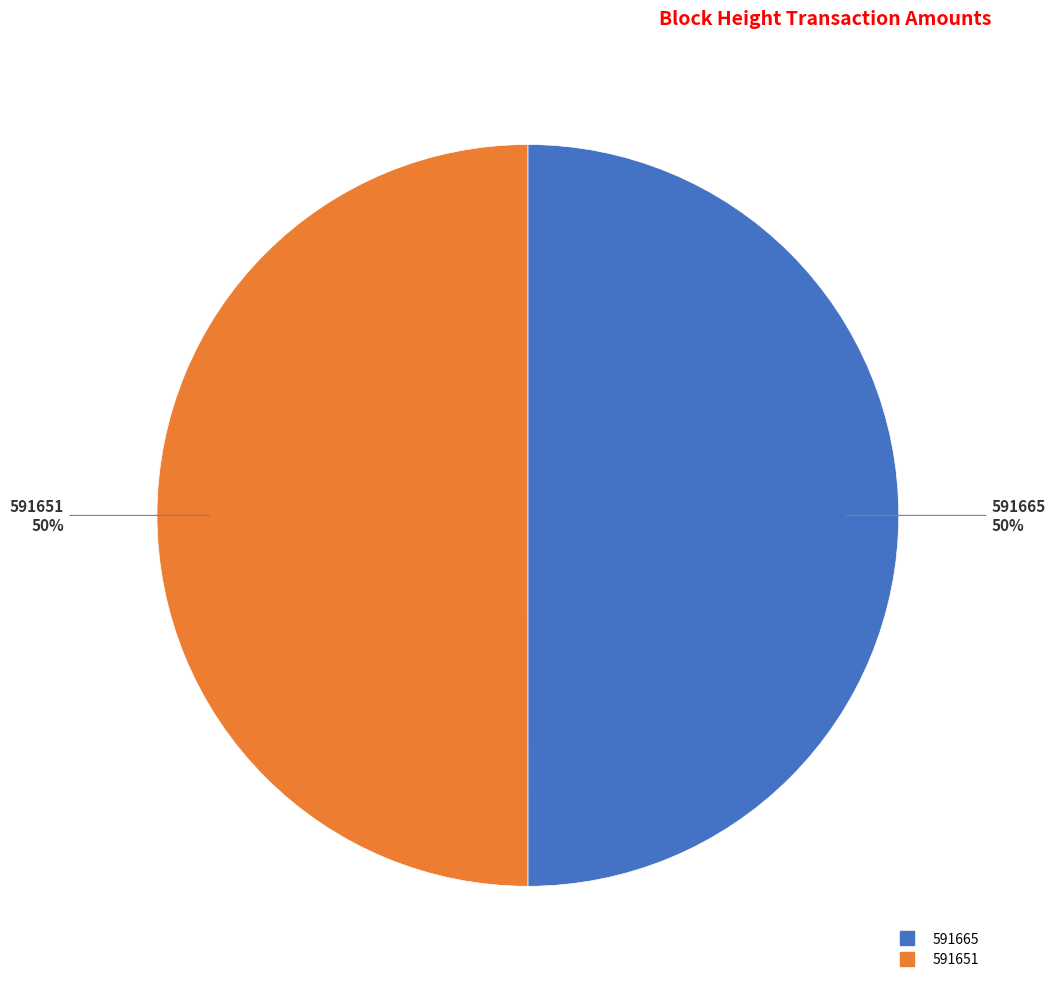

To the nearest percent, what is the average slice percentage?

50%